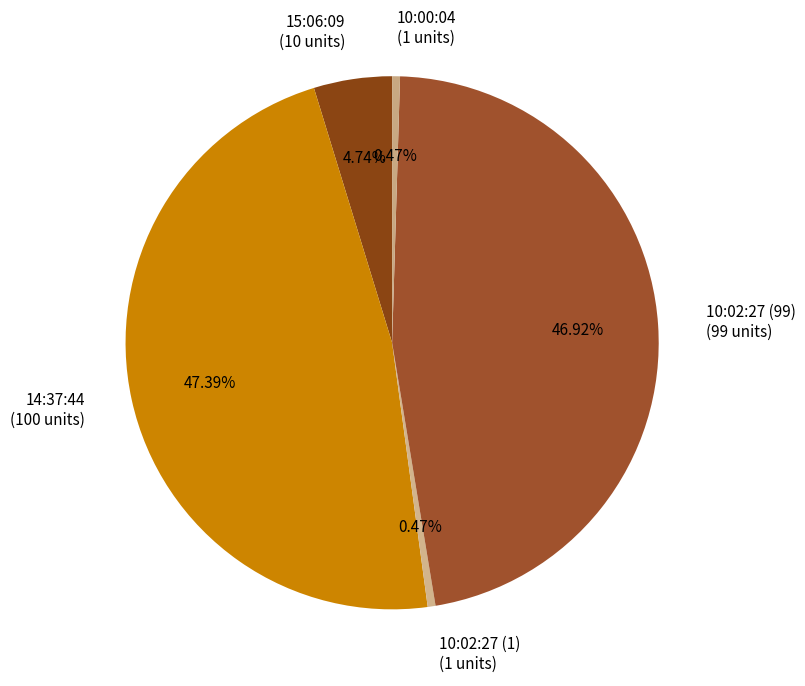

What portion of the pie excludes 10:02:27 (99)?

53.1%